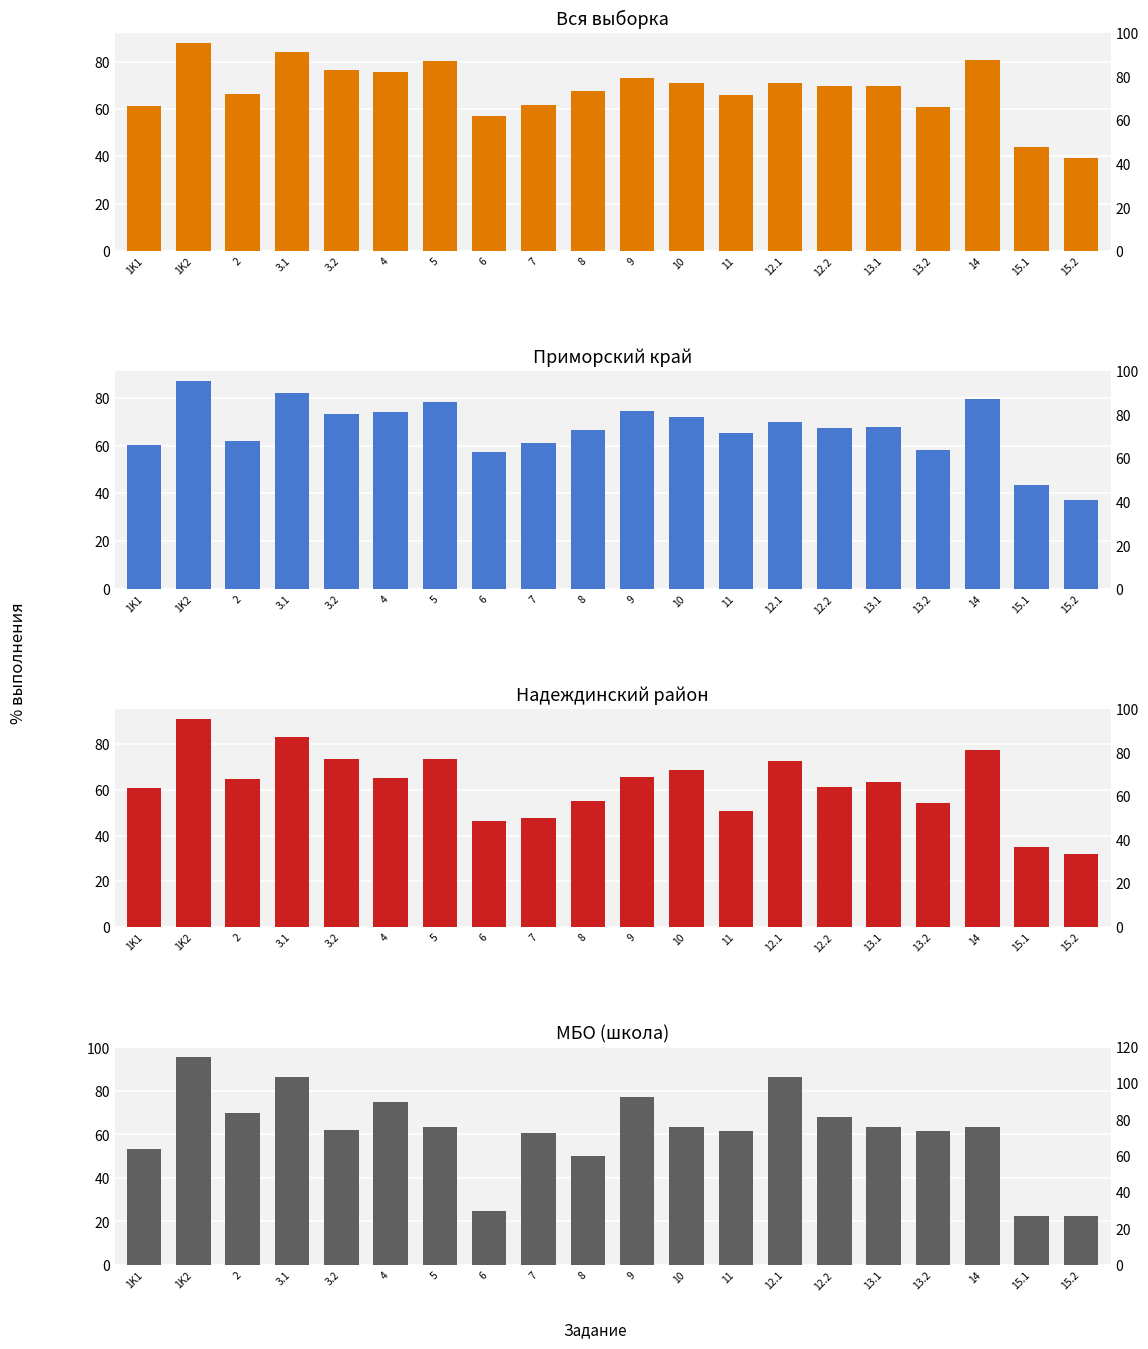

Reading left to right, what are all the values shown in this chart?

Вся выборка: 1K1=61.4	1K2=87.7	2=66.3	3.1=84.2	3.2=76.3	4=75.7	5=80.3	6=56.9	7=61.5	8=67.5	9=73.0	10=71.0	11=66.0	12.1=71.1	12.2=69.6	13.1=69.7	13.2=61.0	14=80.6	15.1=44.1	15.2=39.3
Приморский край: 1K1=60.0	1K2=86.8	2=62.1	3.1=82.2	3.2=73.4	4=74.2	5=78.4	6=57.1	7=61.1	8=66.4	9=74.6	10=71.9	11=65.3	12.1=70.0	12.2=67.5	13.1=67.7	13.2=58.2	14=79.3	15.1=43.4	15.2=37.0
Надеждинский район: 1K1=61.1	1K2=91.0	2=64.8	3.1=83.3	3.2=73.6	4=65.3	5=73.8	6=46.6	7=47.8	8=55.3	9=65.6	10=68.9	11=50.9	12.1=72.9	12.2=61.5	13.1=63.7	13.2=54.3	14=77.5	15.1=34.9	15.2=31.9
МБО (школа): 1K1=53.4	1K2=95.5	2=69.7	3.1=86.4	3.2=62.1	4=75.0	5=63.6	6=25.0	7=60.6	8=50.0	9=77.3	10=63.6	11=61.4	12.1=86.4	12.2=68.2	13.1=63.6	13.2=61.4	14=63.6	15.1=22.7	15.2=22.7